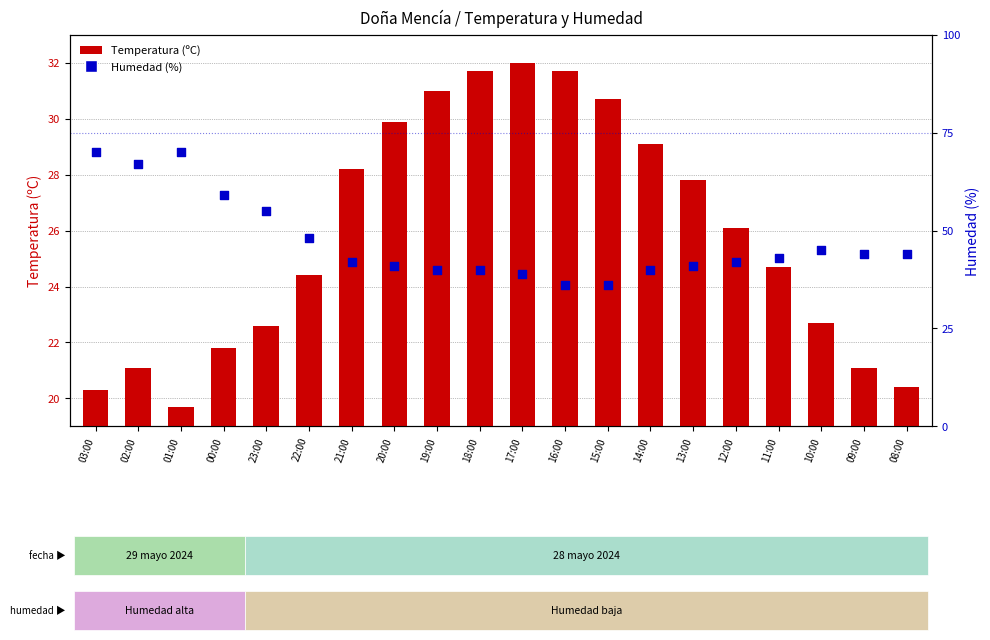

Which series reaches the minimum Y coordinate?

Temperatura (ºC)